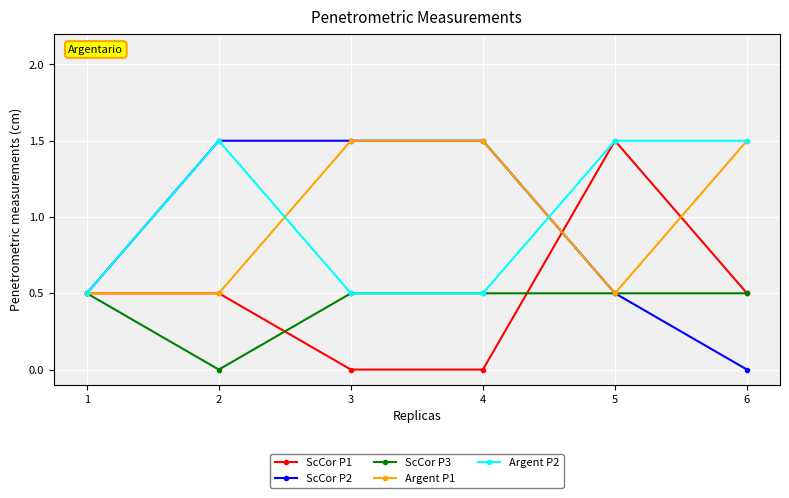

Is it true that Argent P2 equals 1.5 at 6?

True